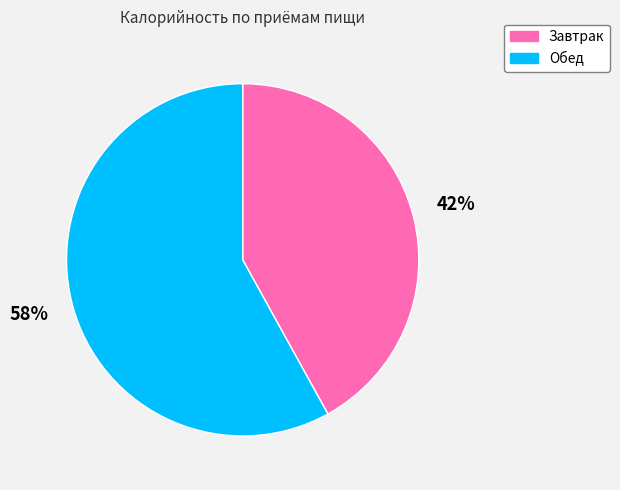

Which slice is the largest?

Обед